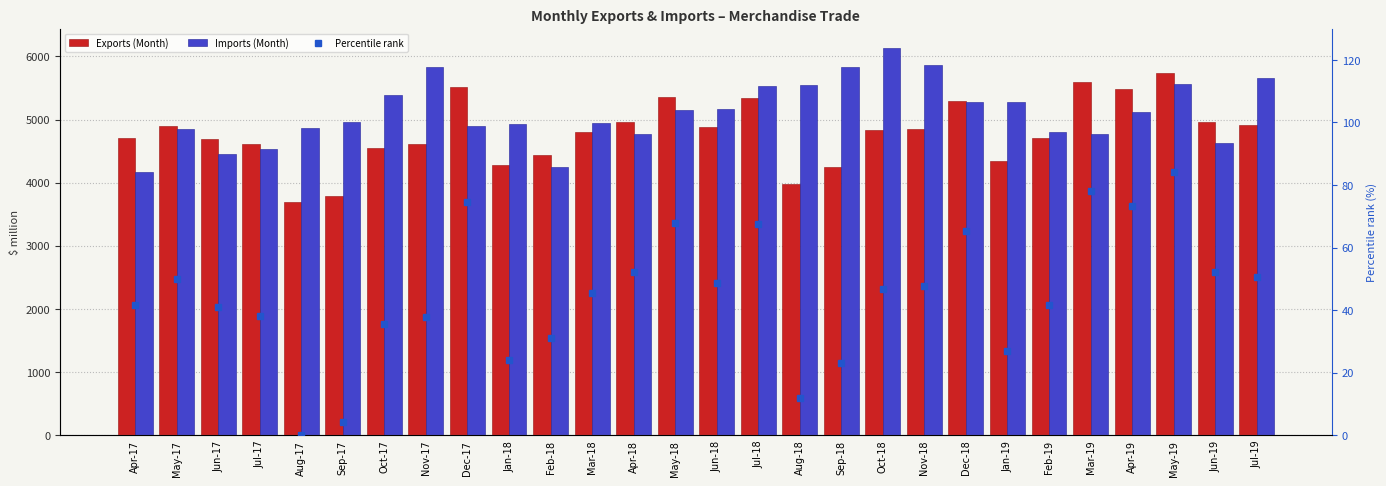

What is the value of the Exports (Month) bar at the 24th from the left?

5599.4